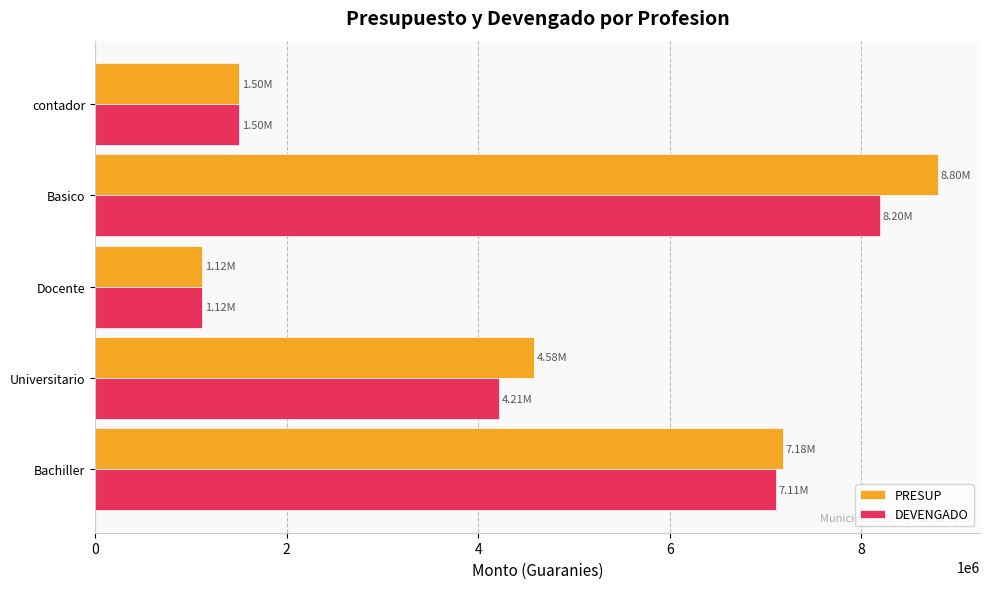

What is the difference between the maximum and minimum values in the DEVENGADO series?

7075900